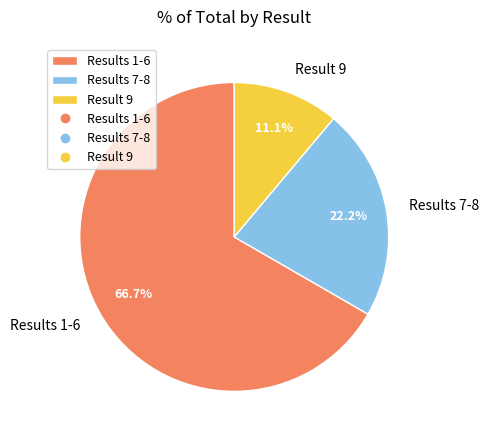

Which slice represents more than half of the pie?

Results 1-6